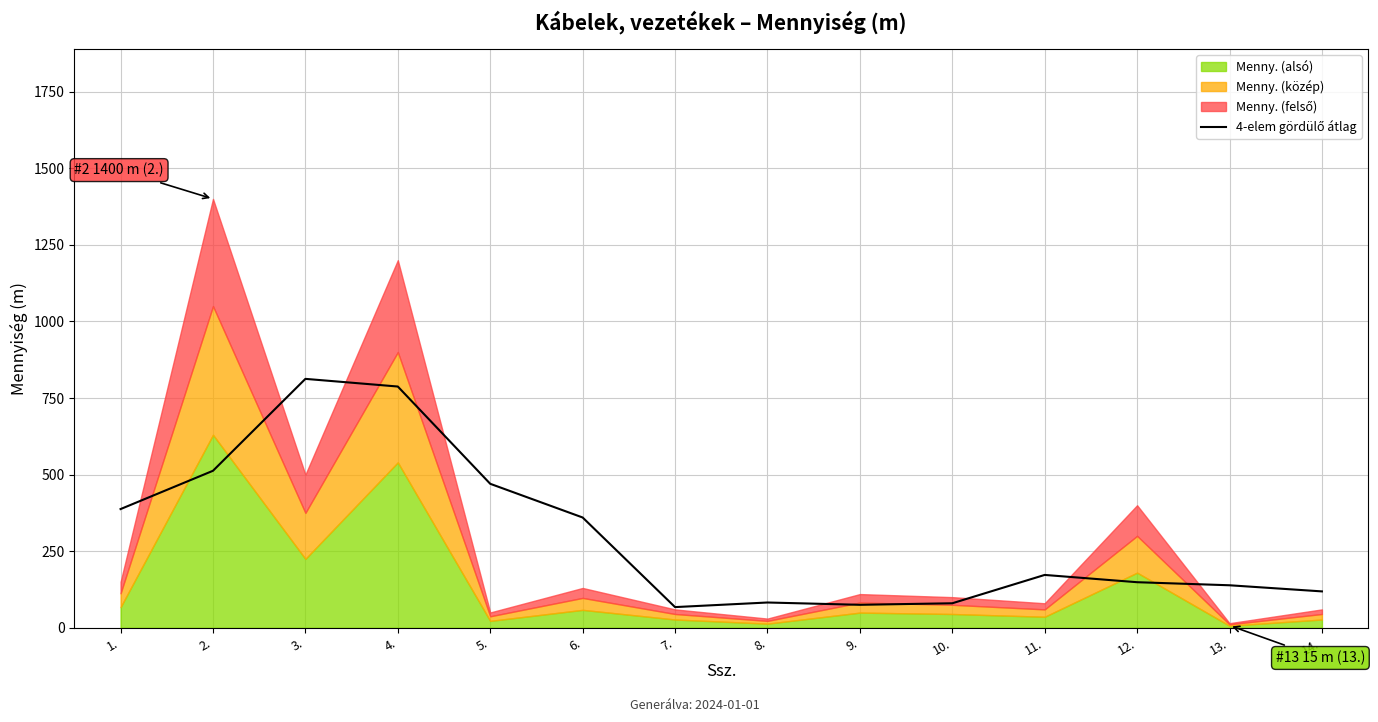

What is the change in value from 5. to 6.?

-110.0